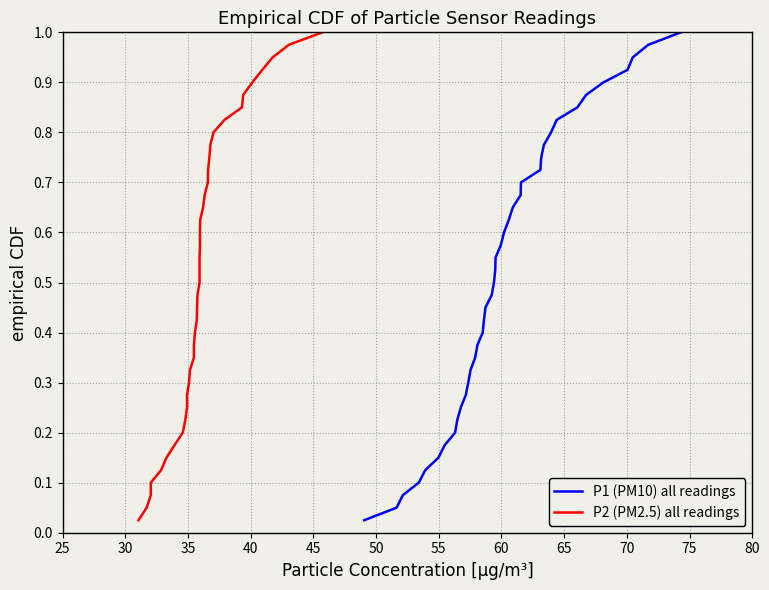

True or false: P1 (PM10) all readings has a value of 0.6 at 15.

False